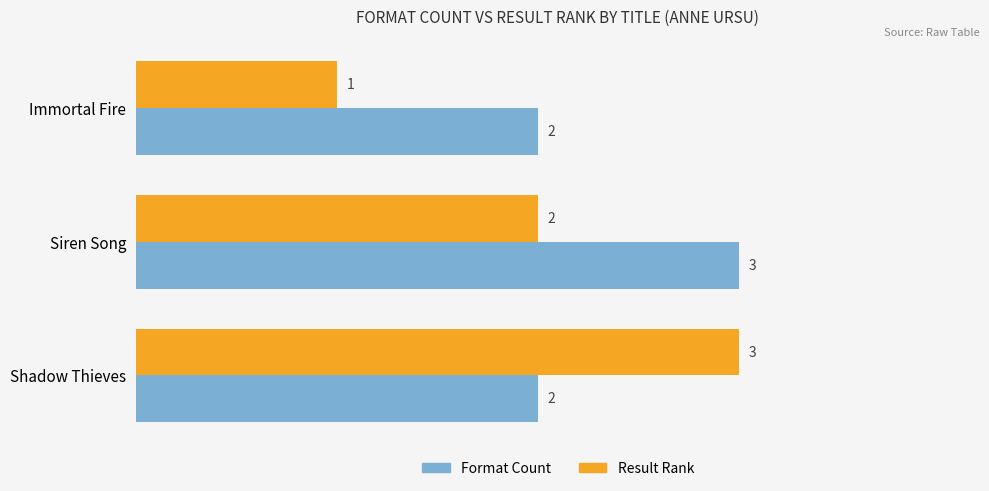

What is the difference between the maximum and minimum values in the Format Count series?

1